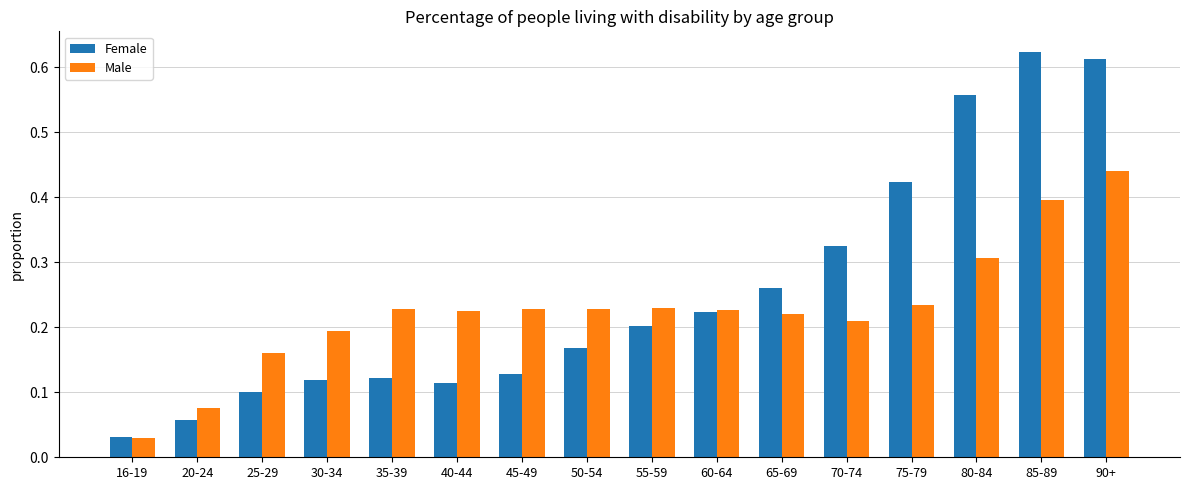

What is the sum of the Male values at 90+ and 80-84?

0.7